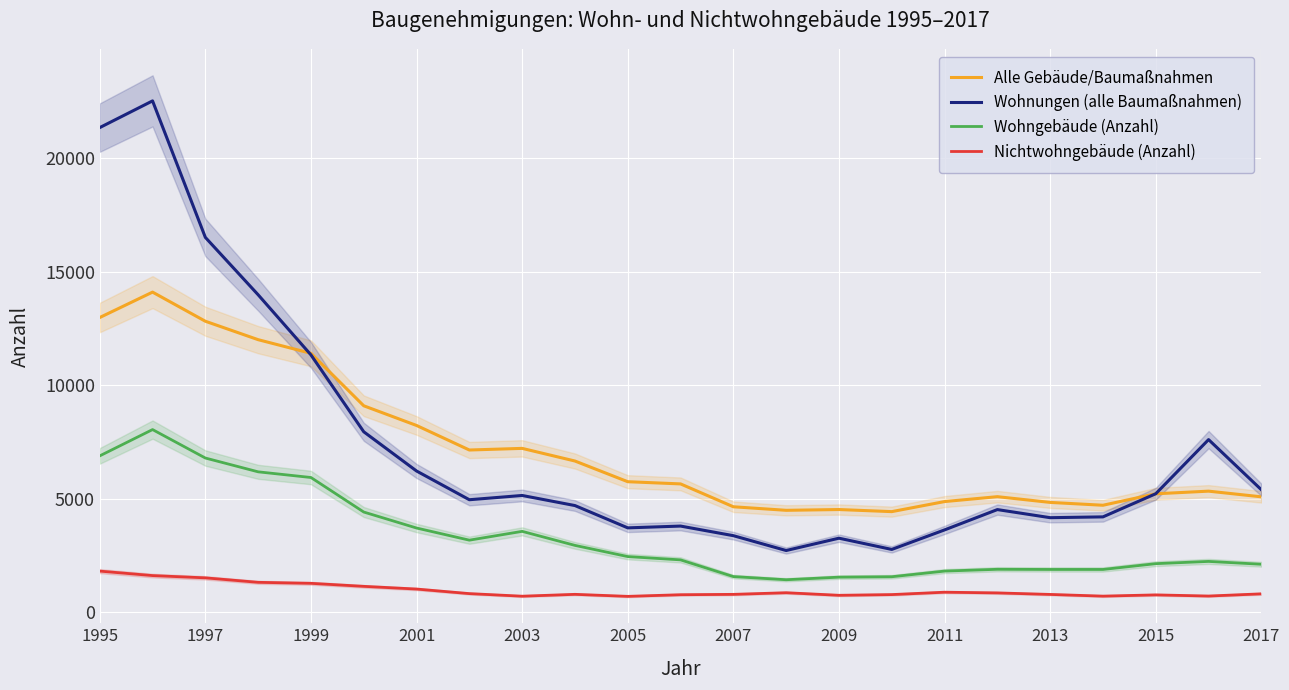

In Wohnungen (alle Baumaßnahmen), how many points are lower than both neighbors (excluding endpoints)?

5